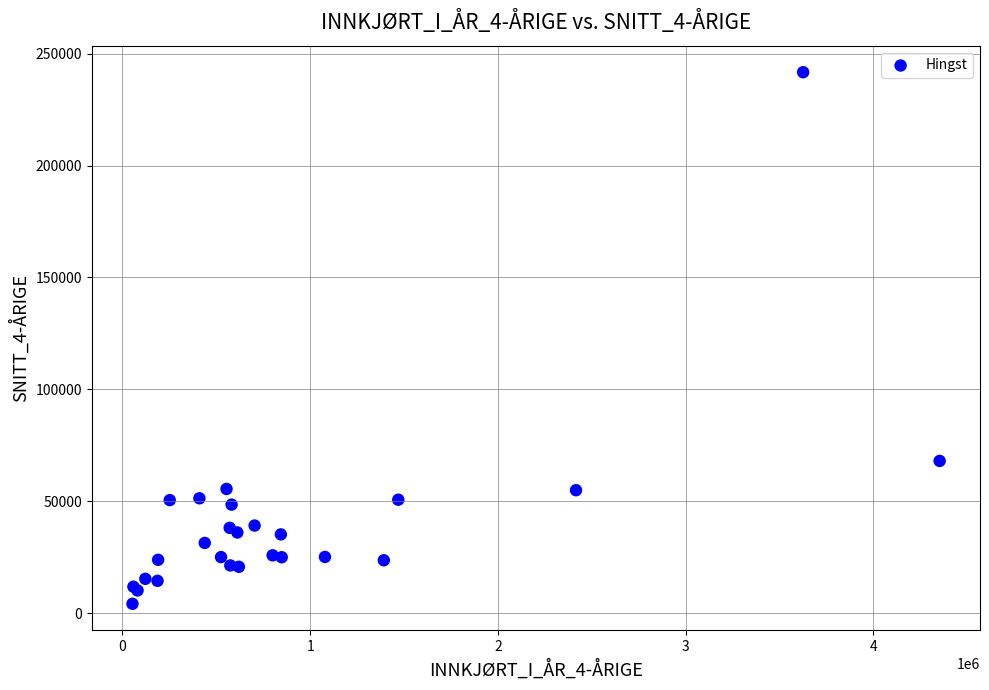

What Y value in the scatter plot is closest to 122921?

68004